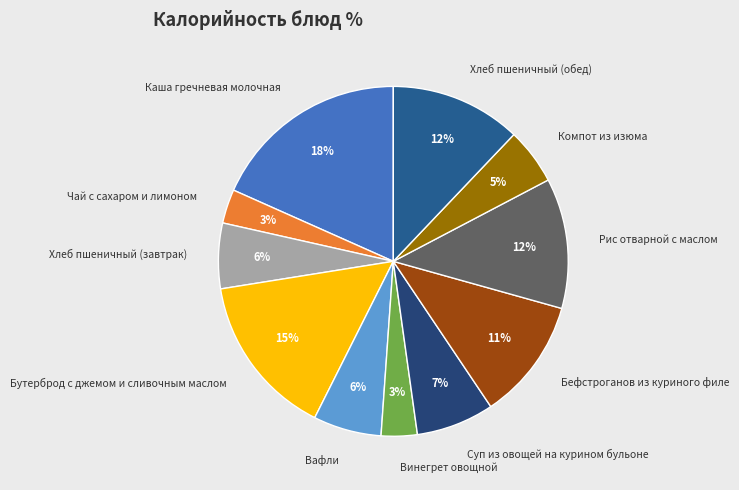

How many segments does this pie chart have?

11